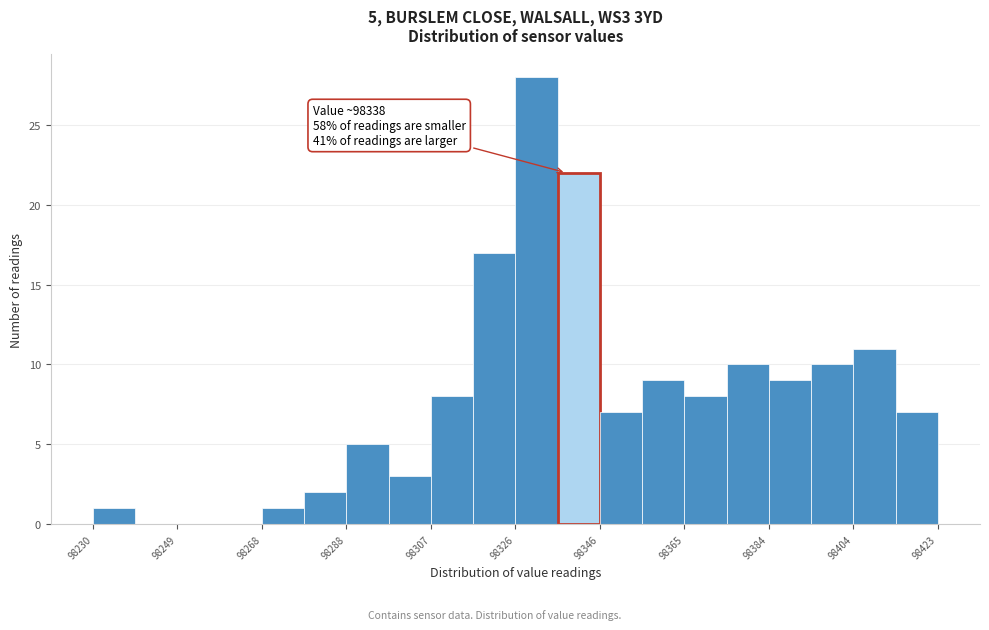

Which range on the x-axis has the tallest bar?

98326 to 98336